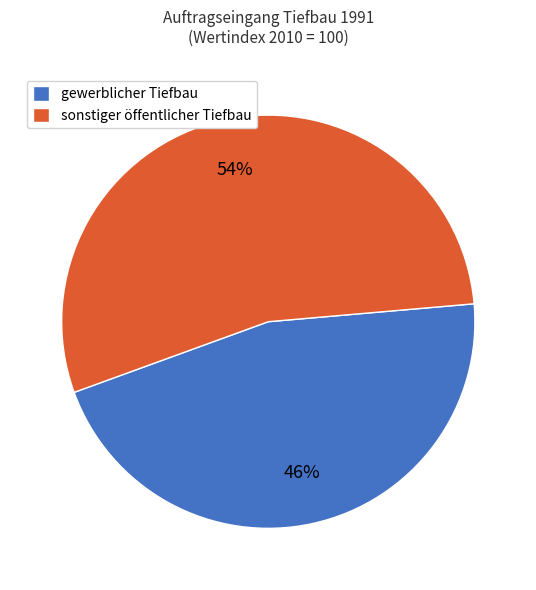

Is the sum of sonstiger öffentlicher Tiefbau and gewerblicher Tiefbau greater than half?

Yes